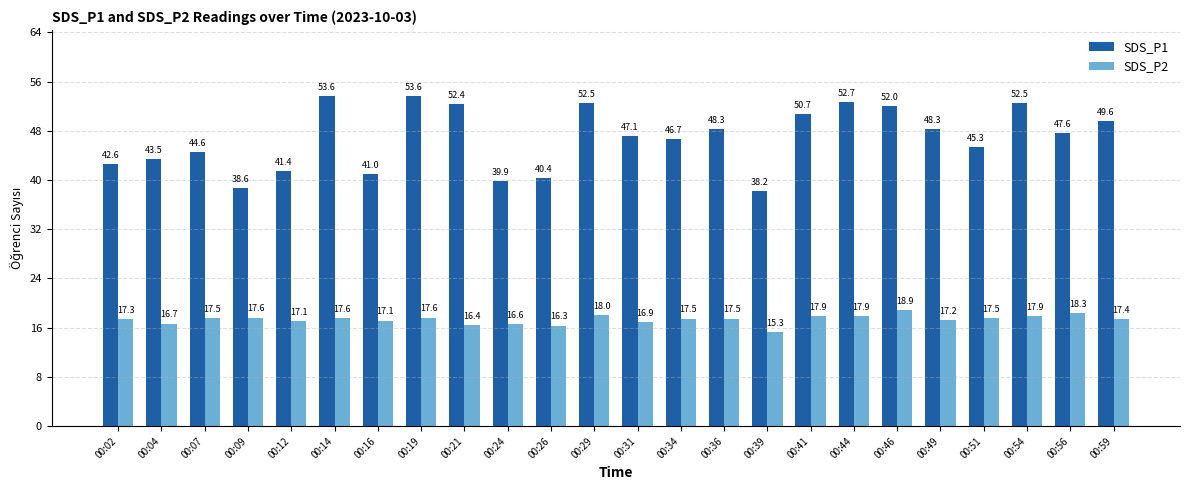

What is the approximate value of SDS_P2 at 00:49?

17.2